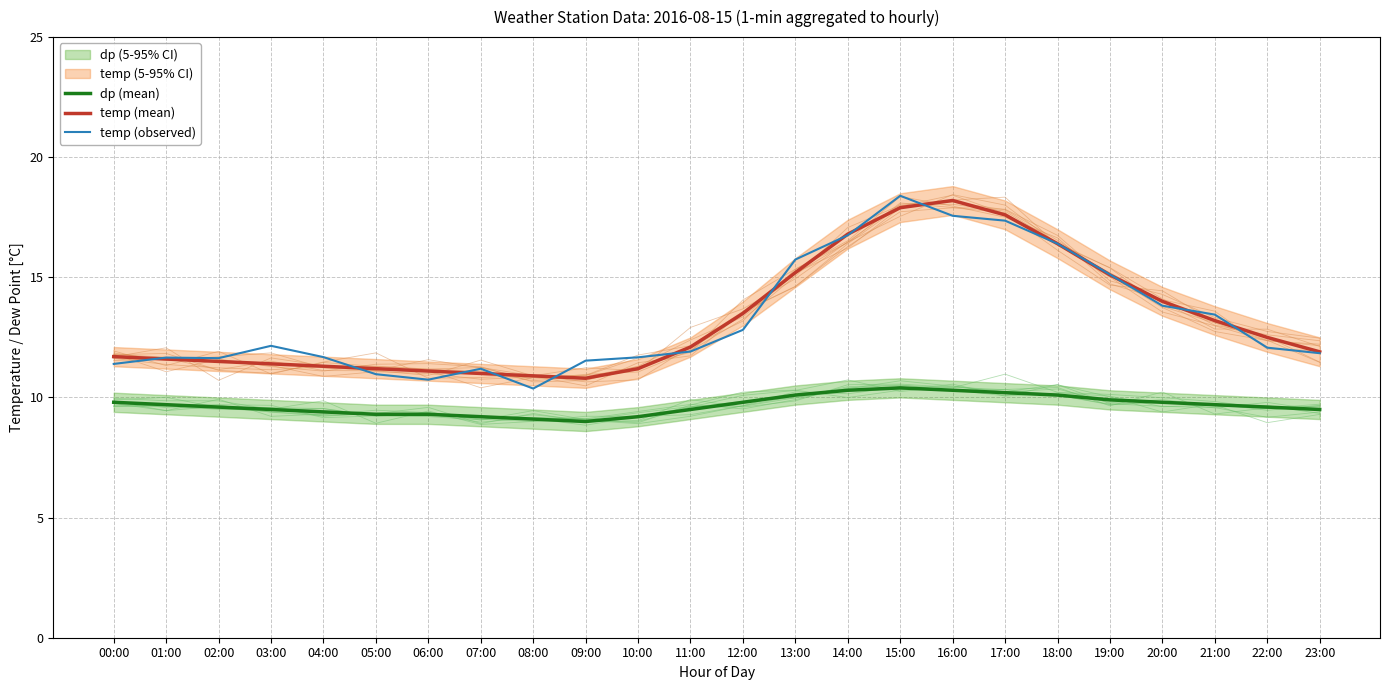

Which series has the largest range (max minus min)?

temp (observed)